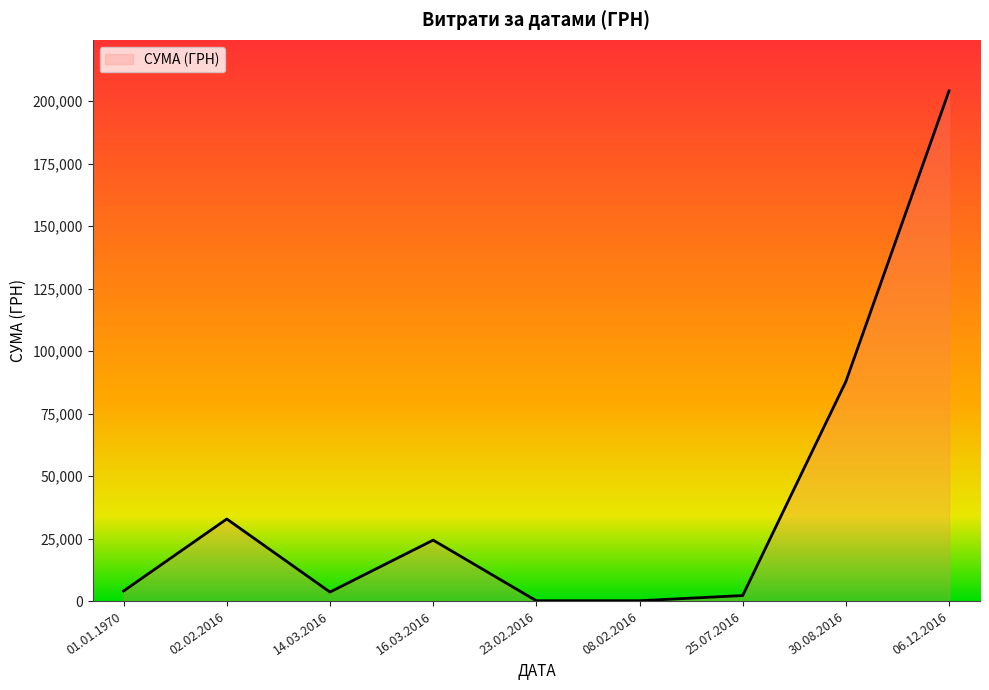

True or false: there are more than 1 points higher than both neighbors.

True